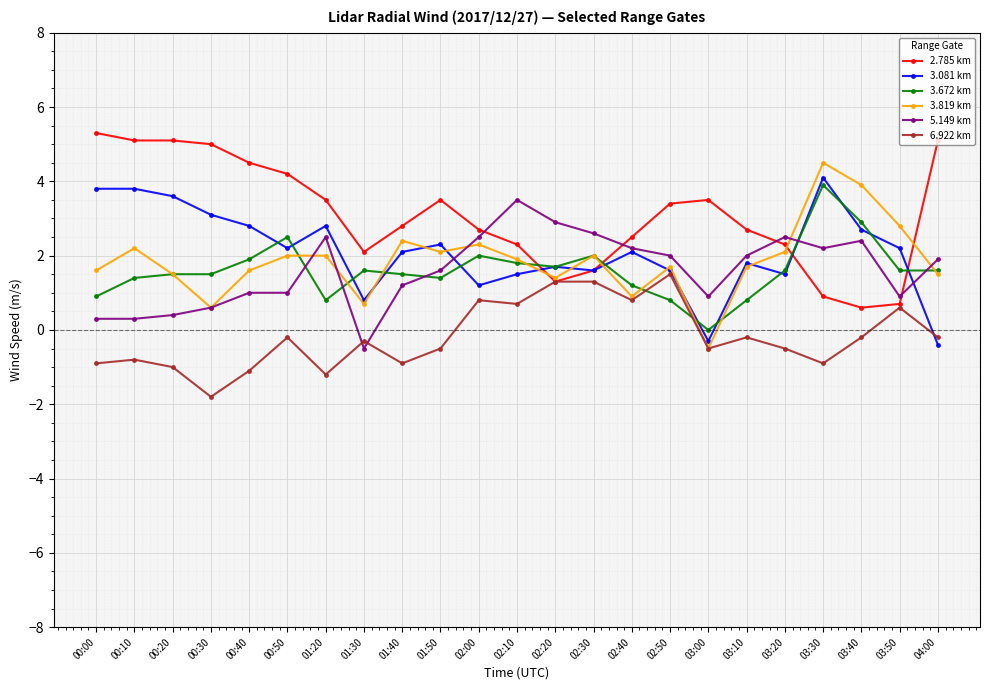

What is the average value of the 3.081 km series?

2.1